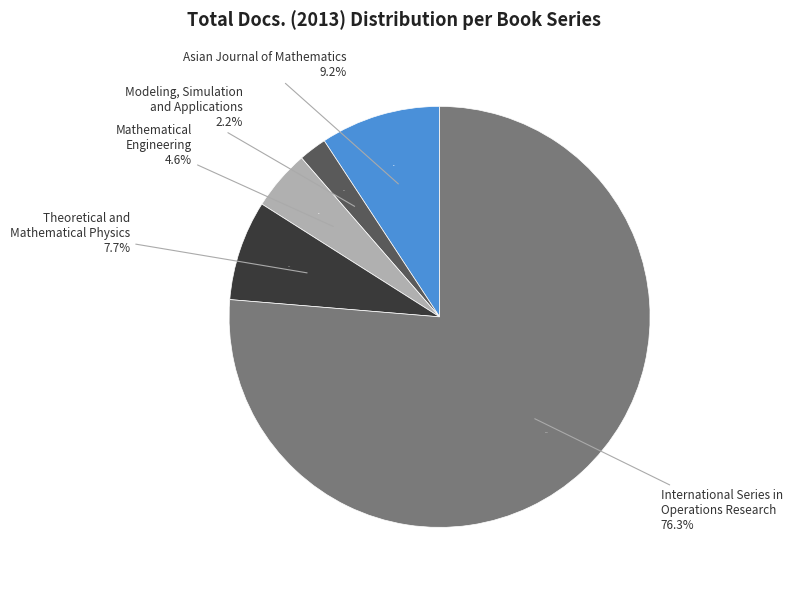

What percentage is the Mathematical Engineering slice, to the nearest percent?

5%